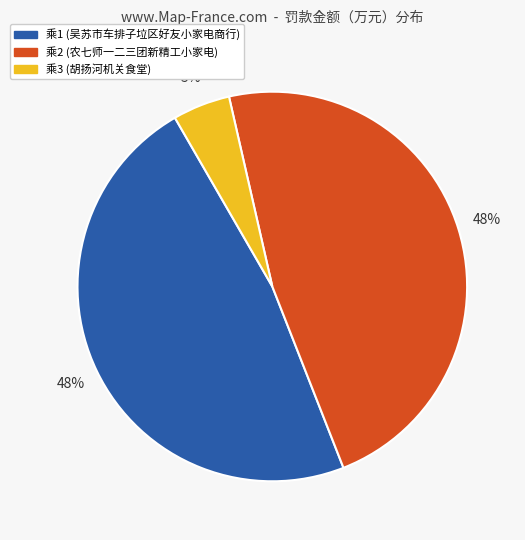

How many segments does this pie chart have?

3